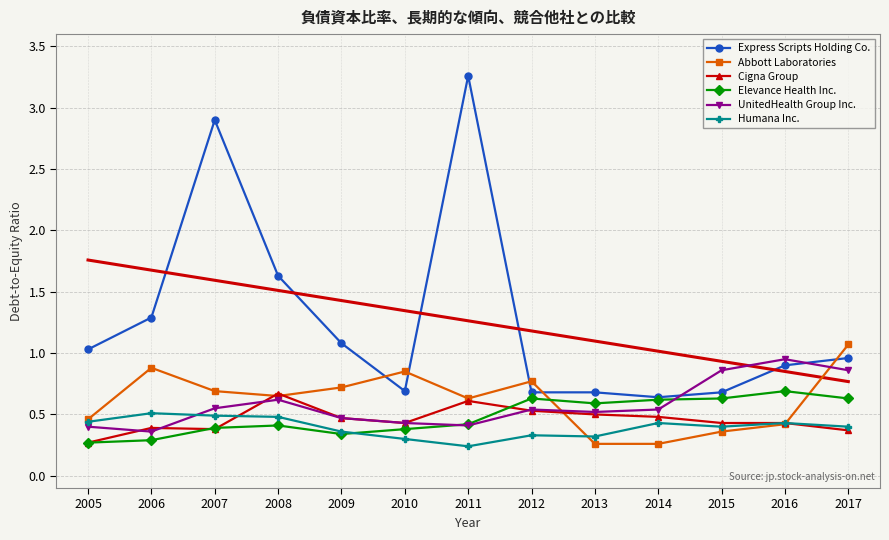

What are all the series names shown in the legend?

Express Scripts Holding Co., Abbott Laboratories, Cigna Group, Elevance Health Inc., UnitedHealth Group Inc., Humana Inc.